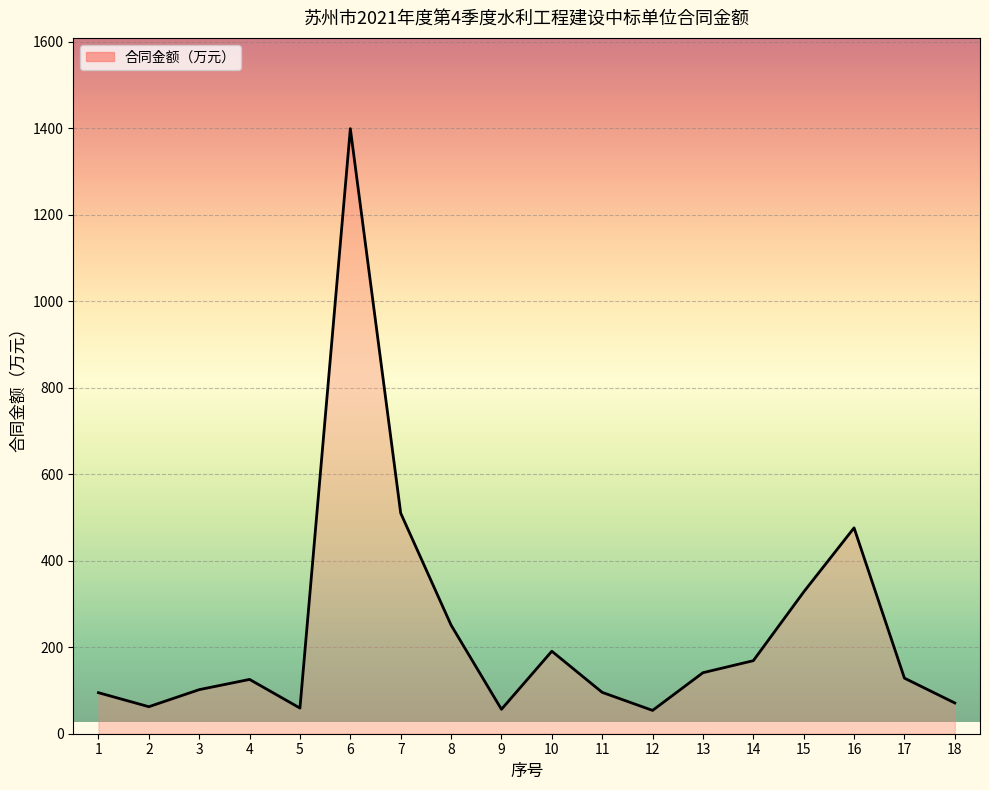

Is it true that the value at 8 is 251.1?

True